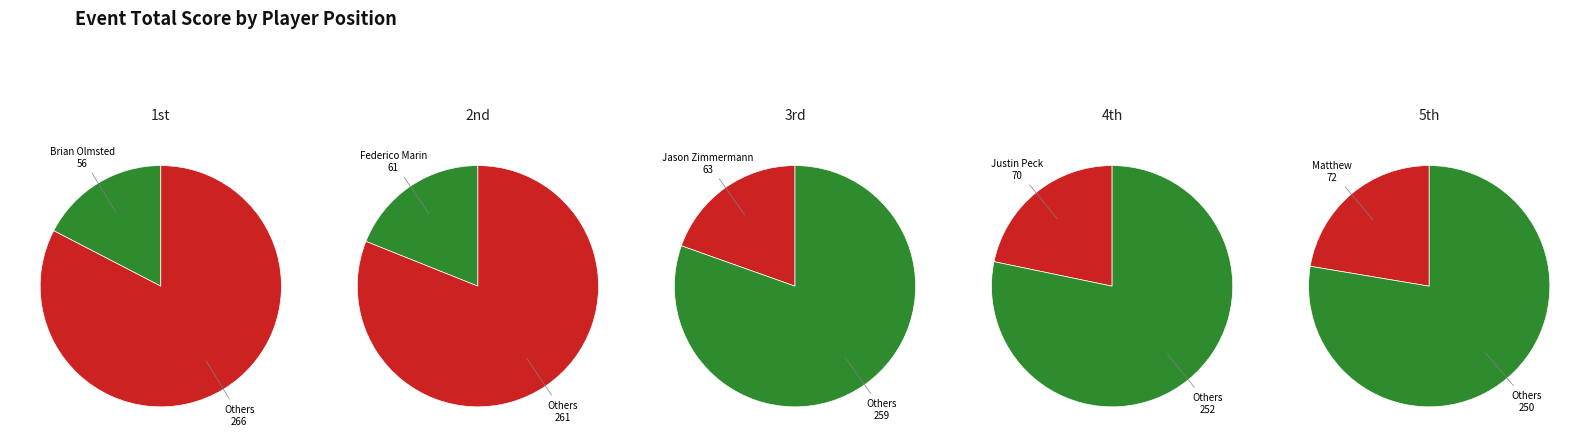

To the nearest percent, what portion does Justin Peck represent?

22%